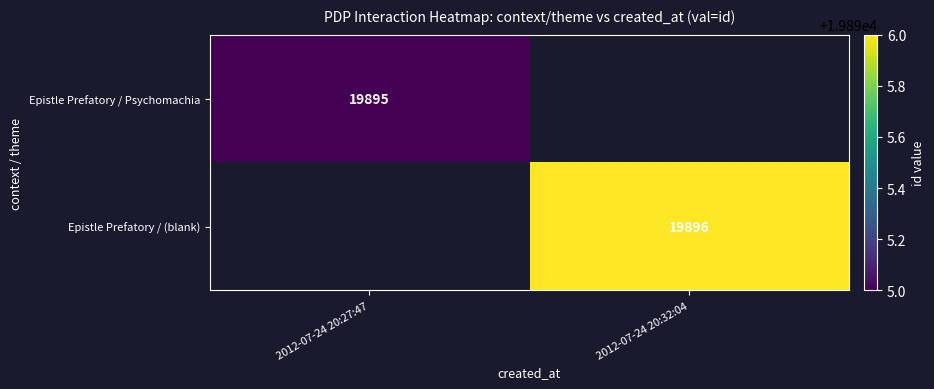

Count the number of categories in the chart.

2